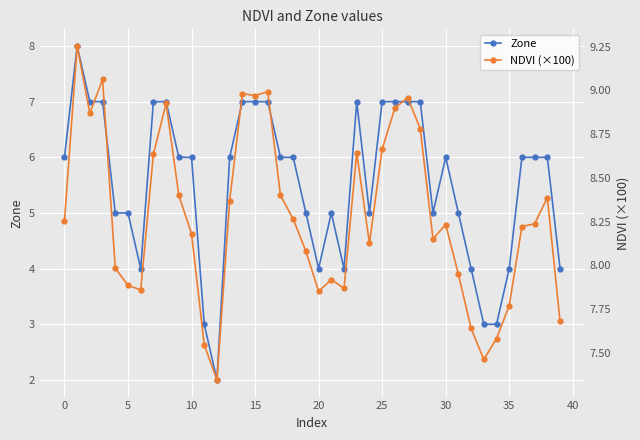

What is the maximum value shown in the chart?

9.3